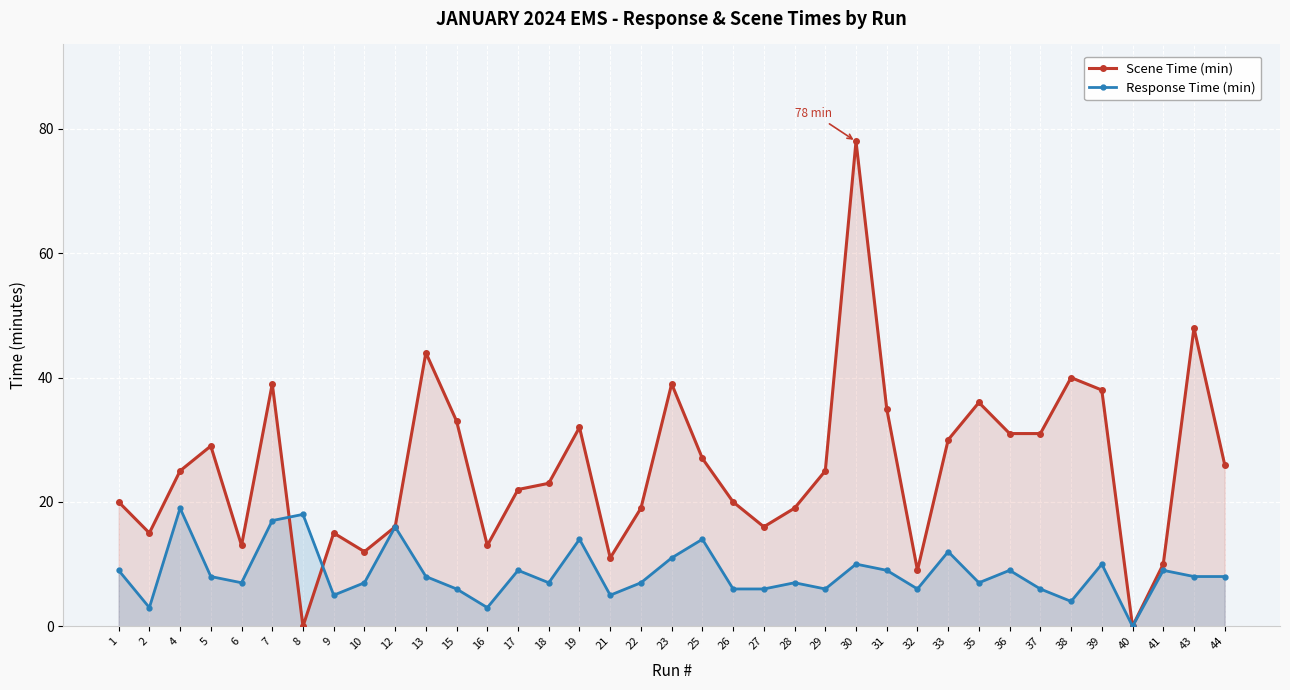

Read the Scene Time (min) value at 38.

40